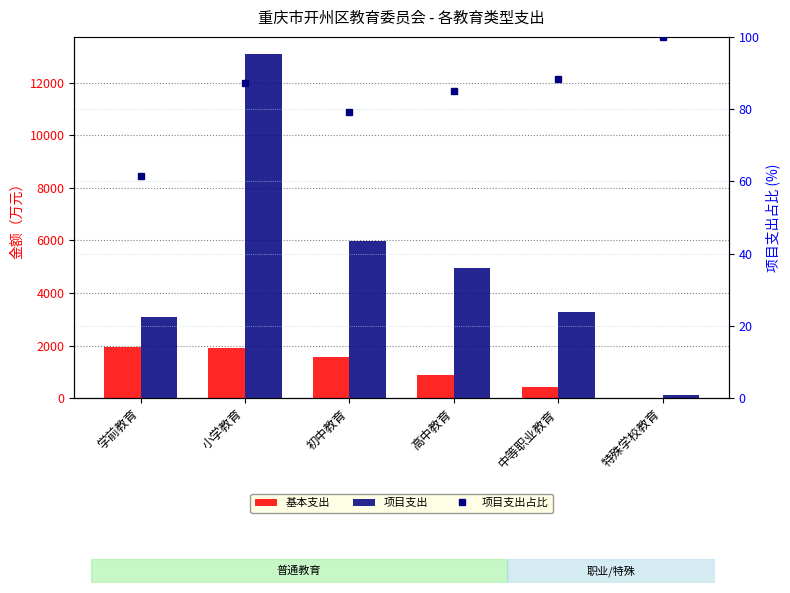

What is the total value across all series at 高中教育?

5911.9